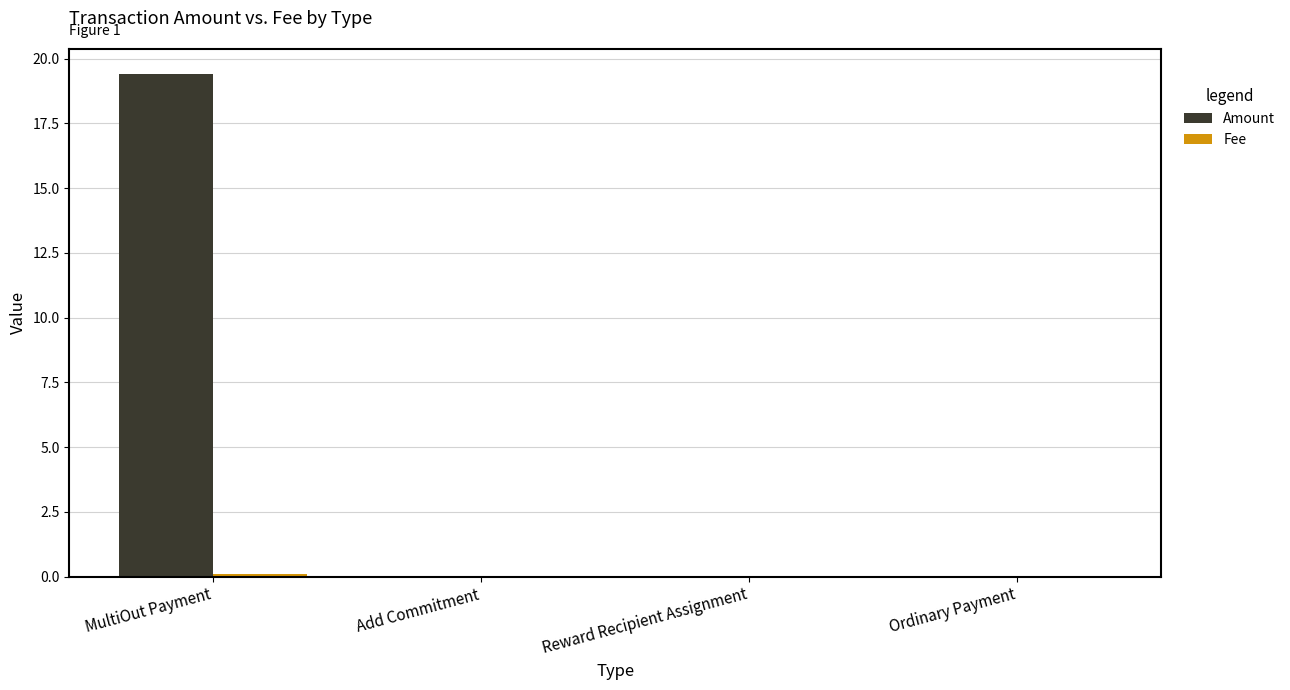

What value does the Amount series have at MultiOut Payment?

19.4